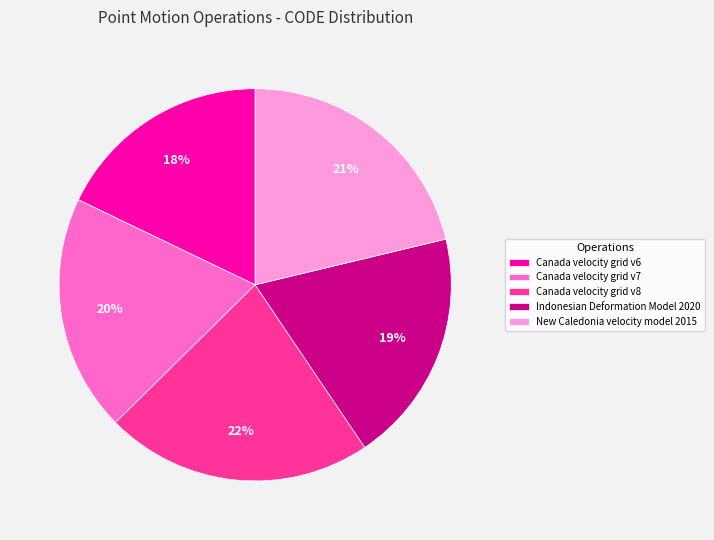

Is the sum of Canada velocity grid v6 and New Caledonia velocity model 2015 greater than half?

No